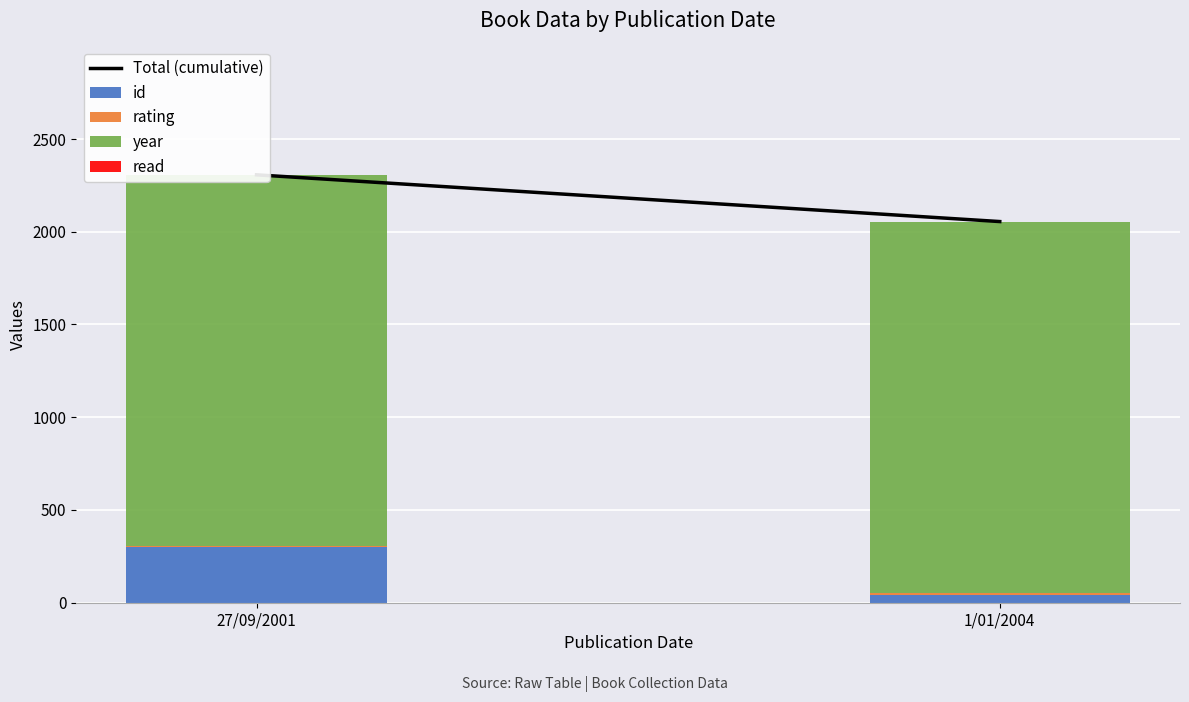

Reading left to right, what are all the values shown in this chart?

Total (cumulative): 2307	2055
id: 298	44
rating: 7	6
year: 2001	2004
read: 1	1